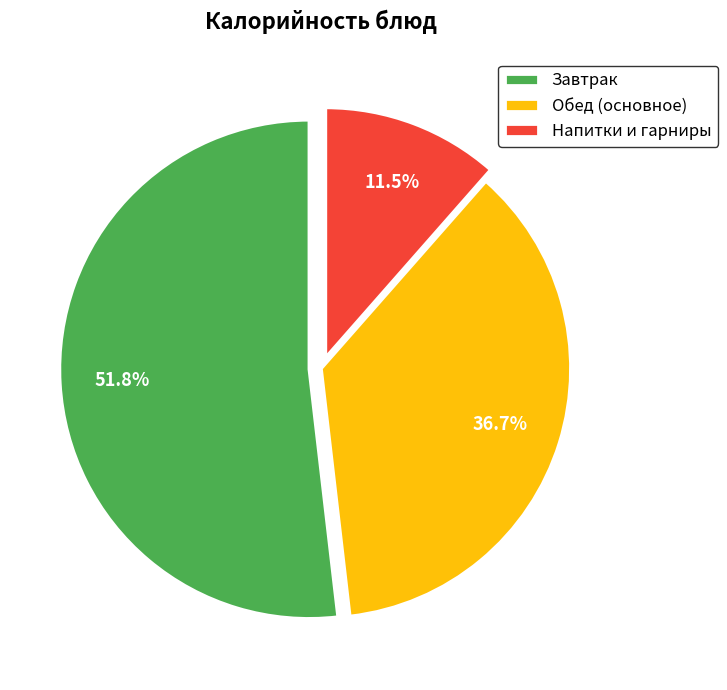

Which has a higher value, Напитки и гарниры or Завтрак?

Завтрак